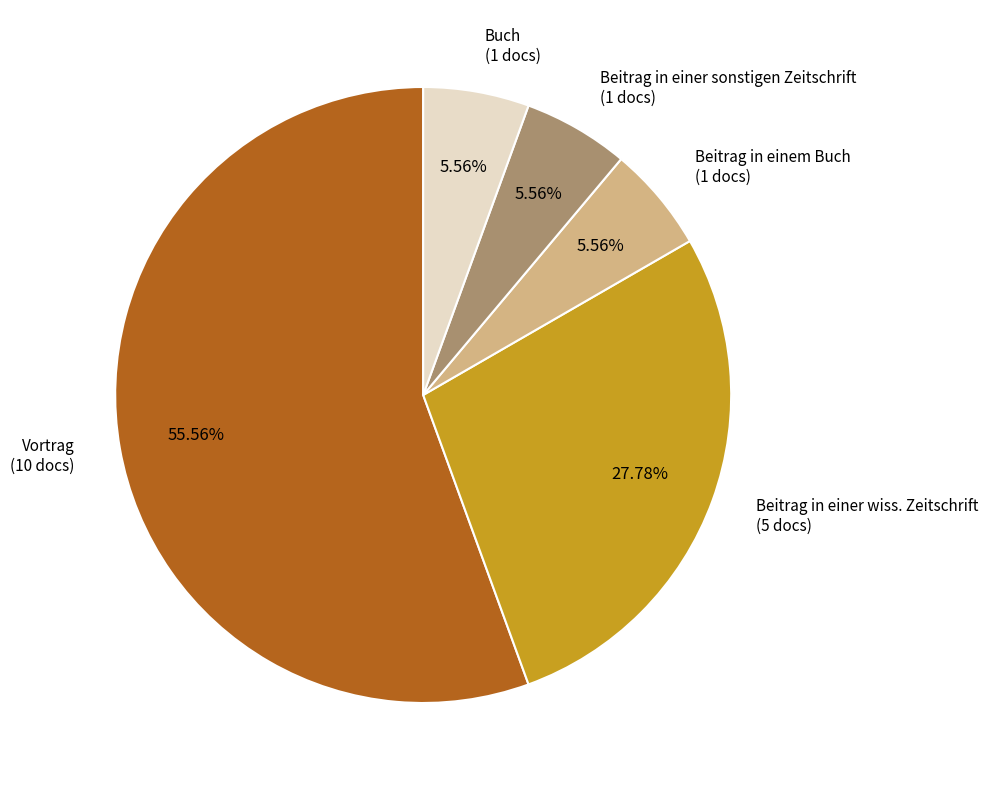

Does any single category account for the majority?

Yes